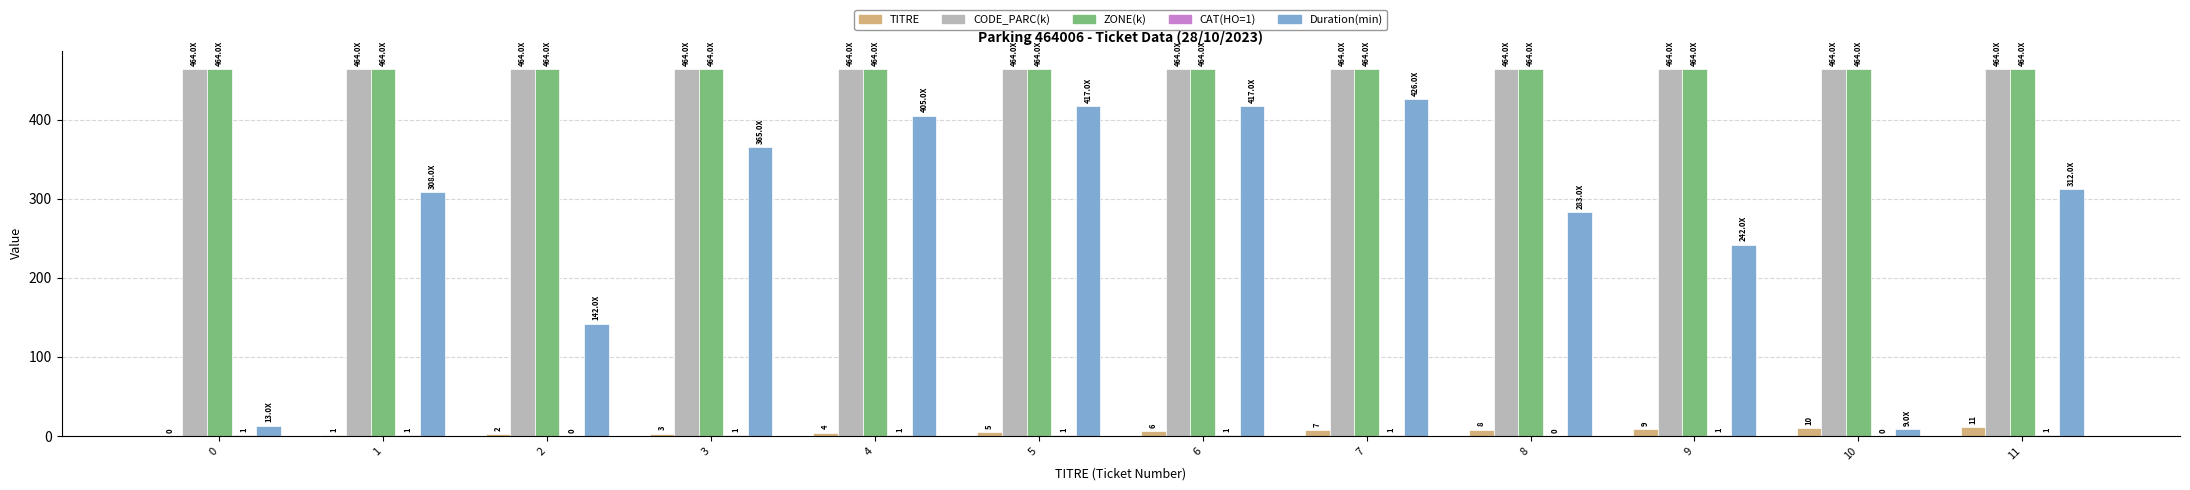

What is the sum of all TITRE values?

66